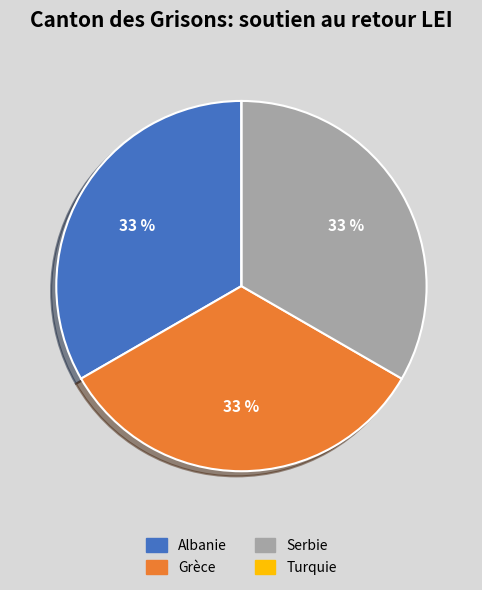

Does Grèce represent more than half of the total?

No